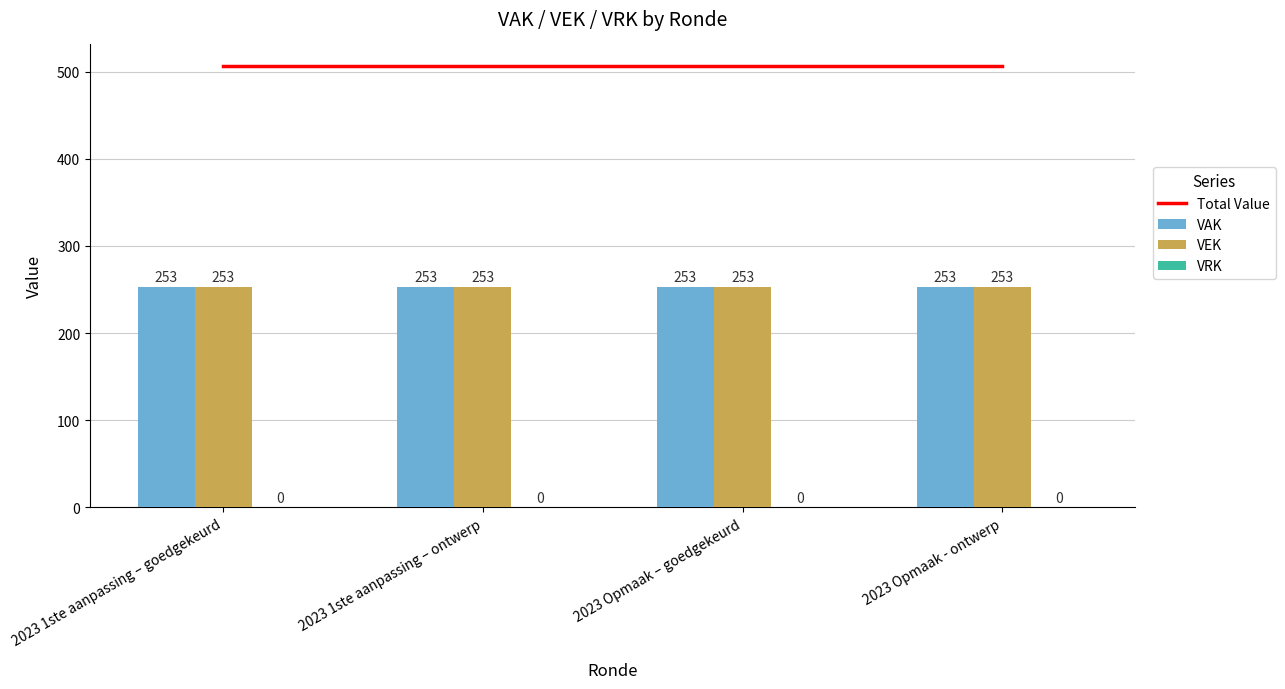

What is the sum of the VEK values at 2023 1ste aanpassing – goedgekeurd and 2023 Opmaak – goedgekeurd?

506